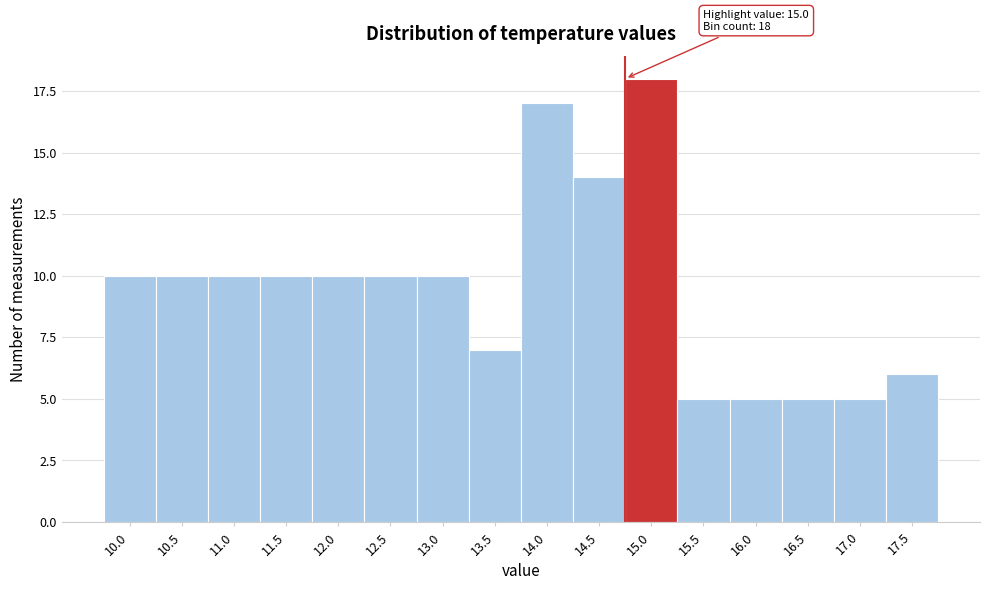

Reading left to right, list all the values displayed in this chart.

10.0=10	10.5=10	11.0=10	11.5=10	12.0=10	12.5=10	13.0=10	13.5=7	14.0=17	14.5=14	15.0=18	15.5=5	16.0=5	16.5=5	17.0=5	17.5=6